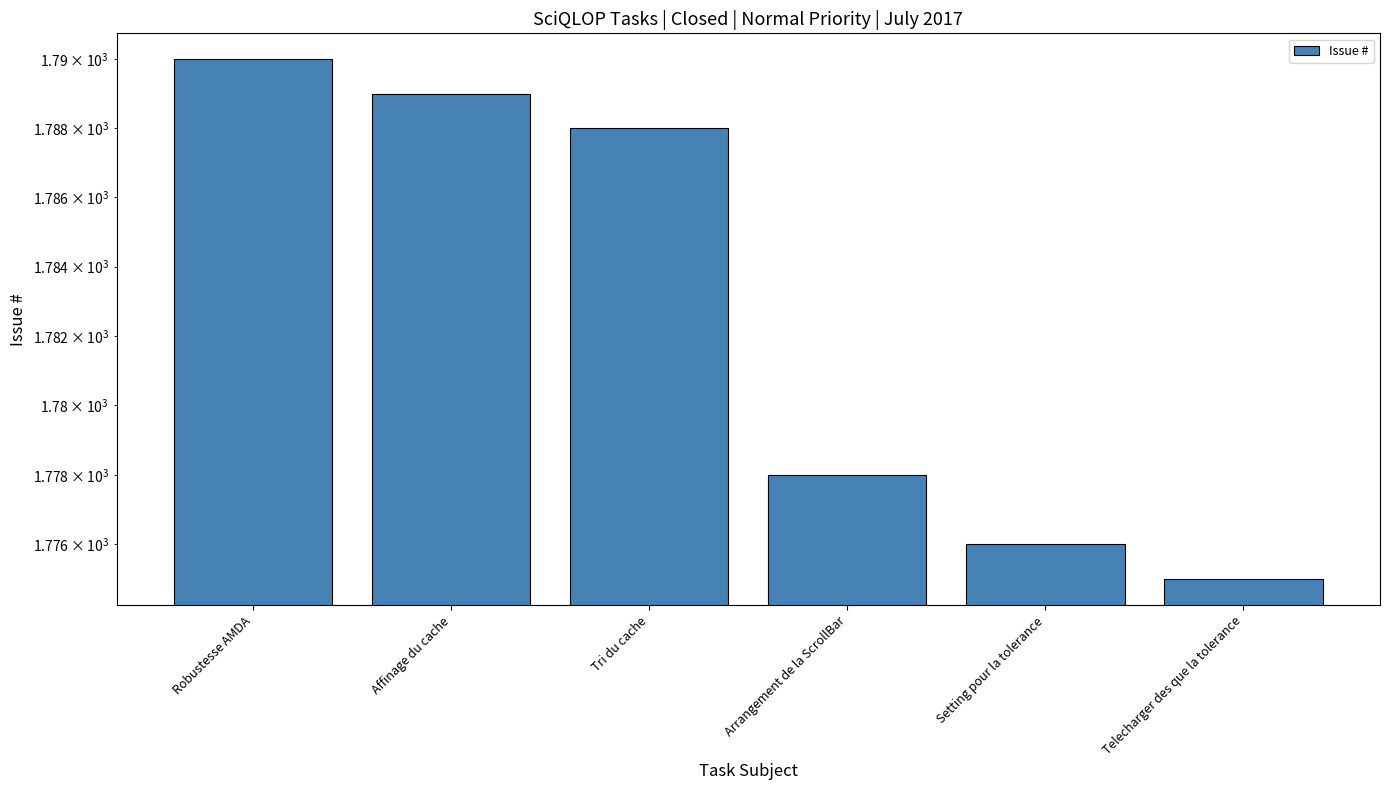

Rank the categories by value from highest to lowest.

Robustesse AMDA, Affinage du cache, Tri du cache, Arrangement de la ScrollBar, Setting pour la tolerance, Telecharger des que la tolerance